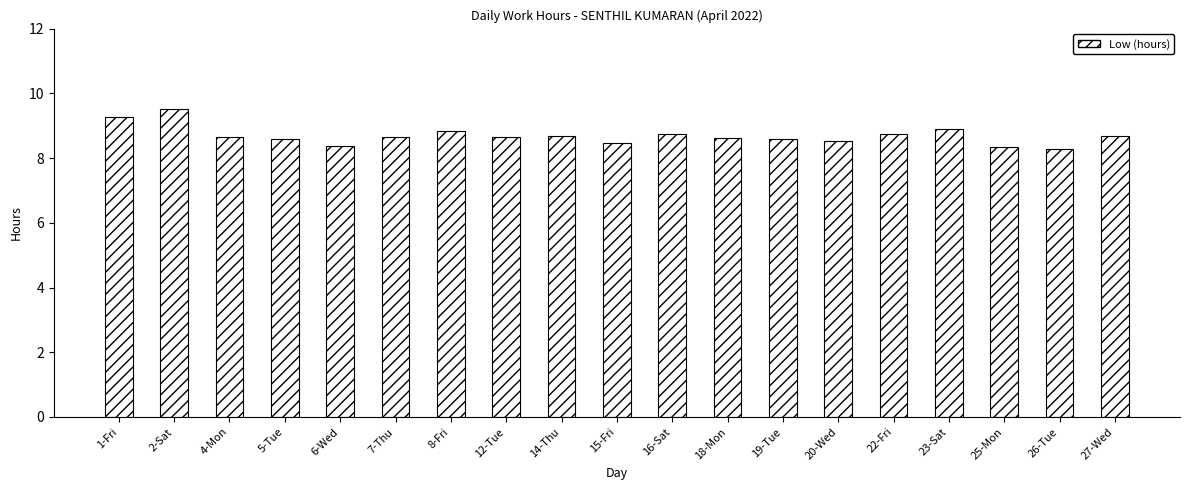

What is the difference between the maximum and minimum values?

1.2